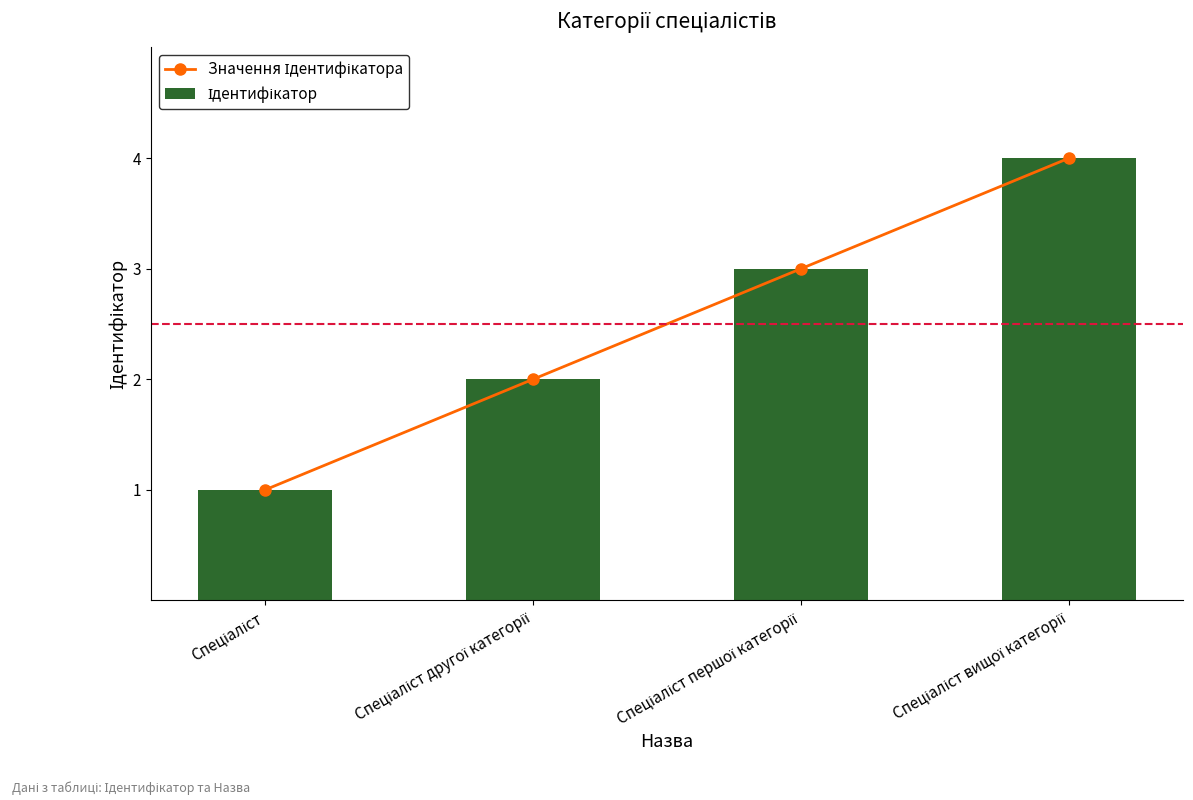

Count the Ідентифікатор values in the range 2 to 4.

3